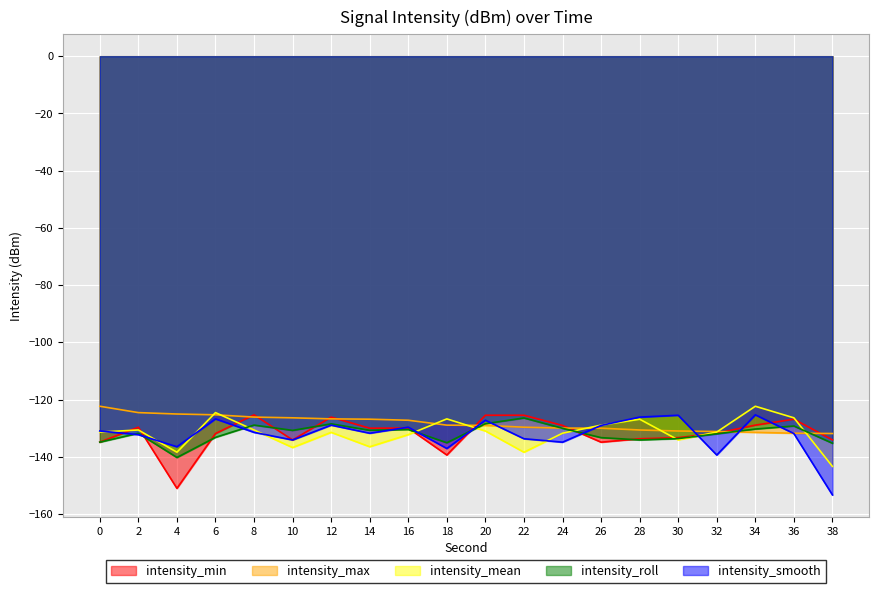

What value does the intensity_max series have at 0?

-122.3